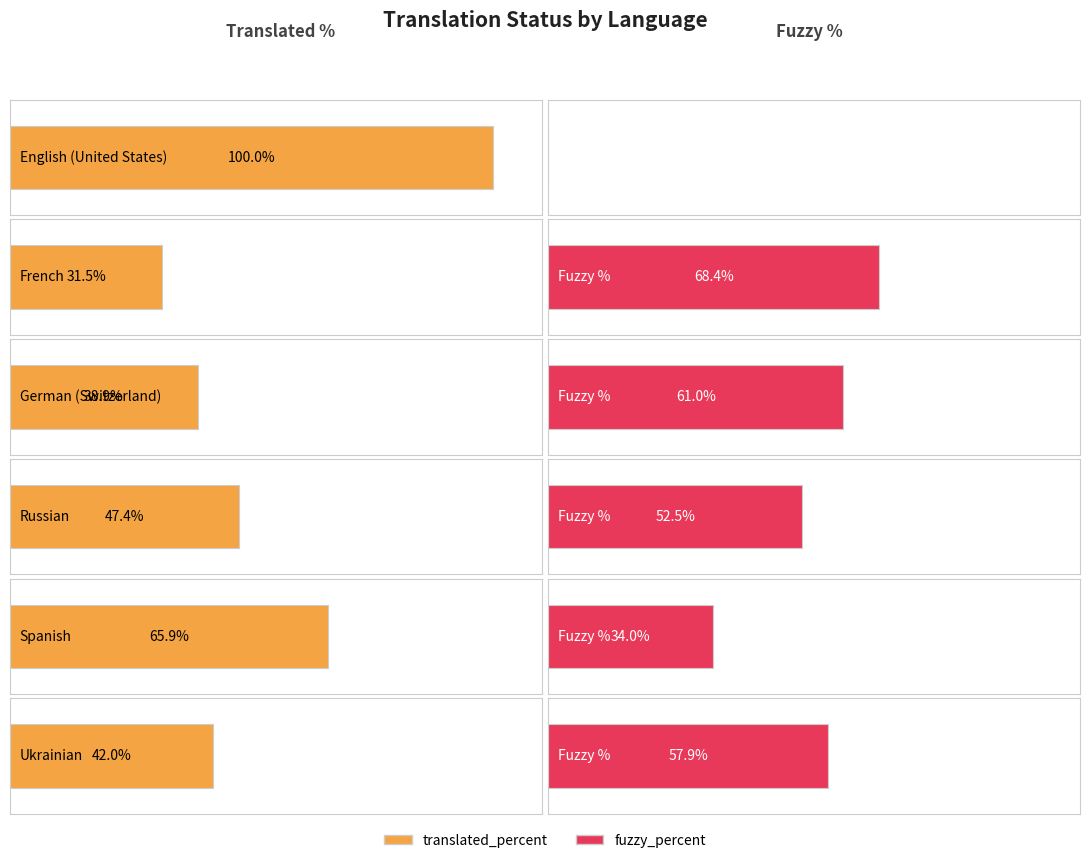

Rank the series by their average value, from lowest to highest.

fuzzy_percent, translated_percent